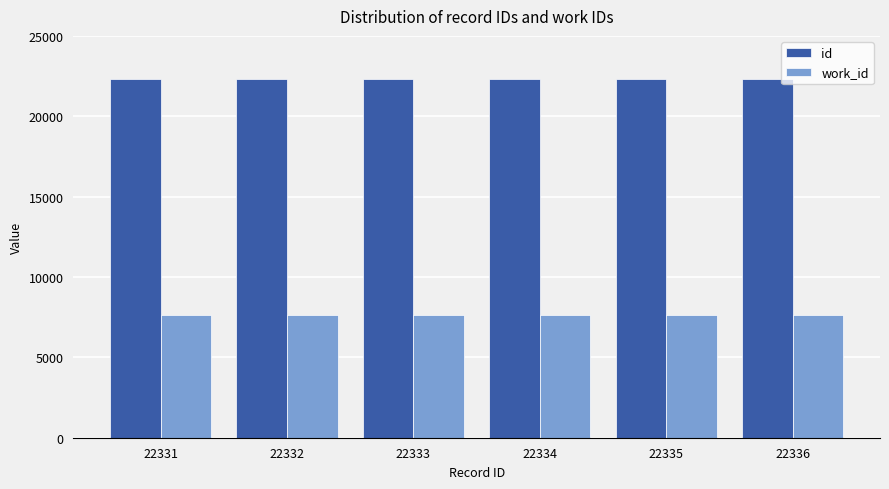

What is the minimum value for work_id?

7622